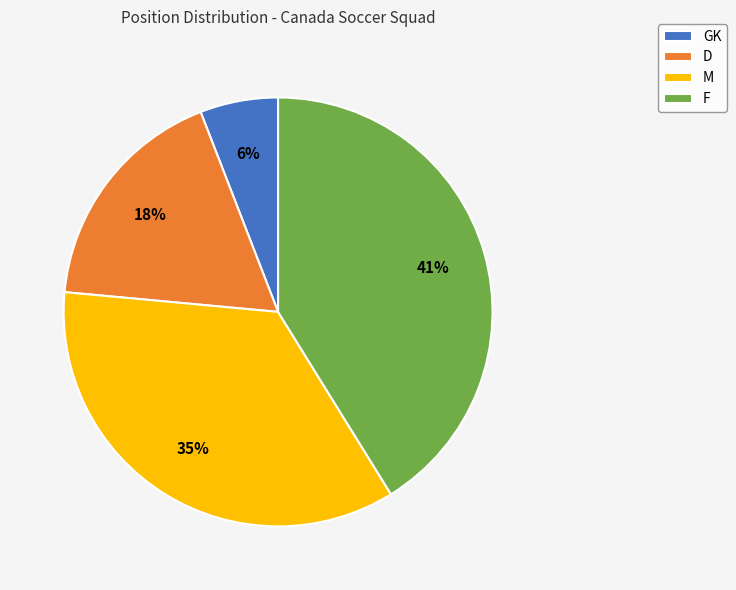

Does any single category account for the majority?

No